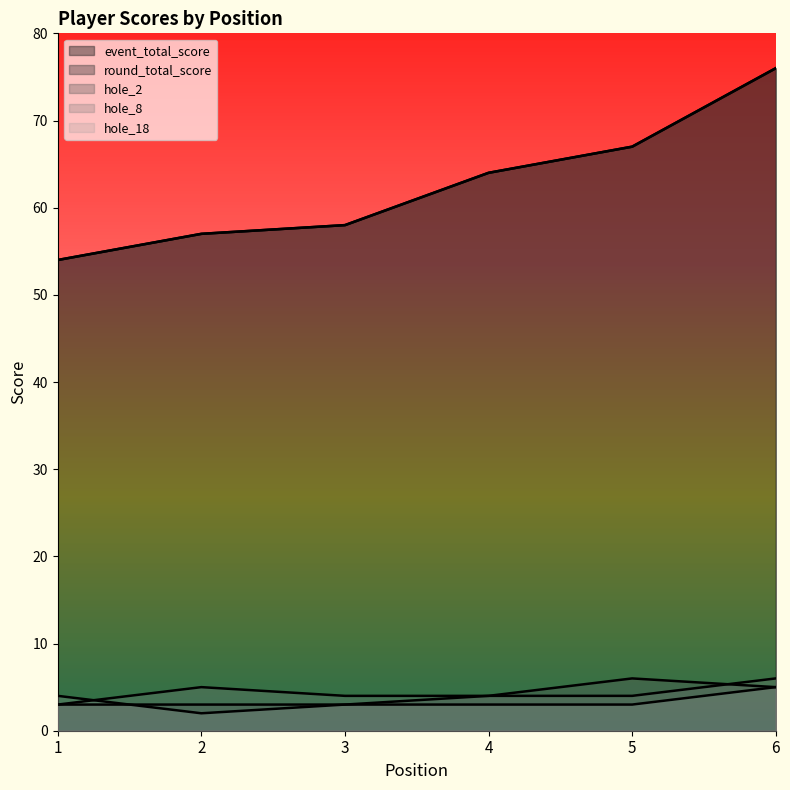

Between 4 and 2, which is larger?

4